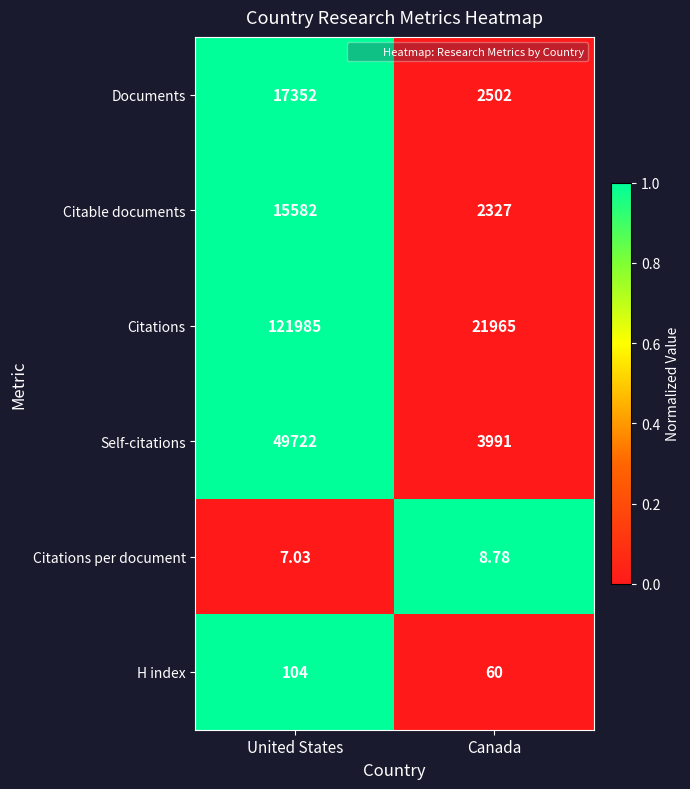

Which series has the largest range (max minus min)?

Citations